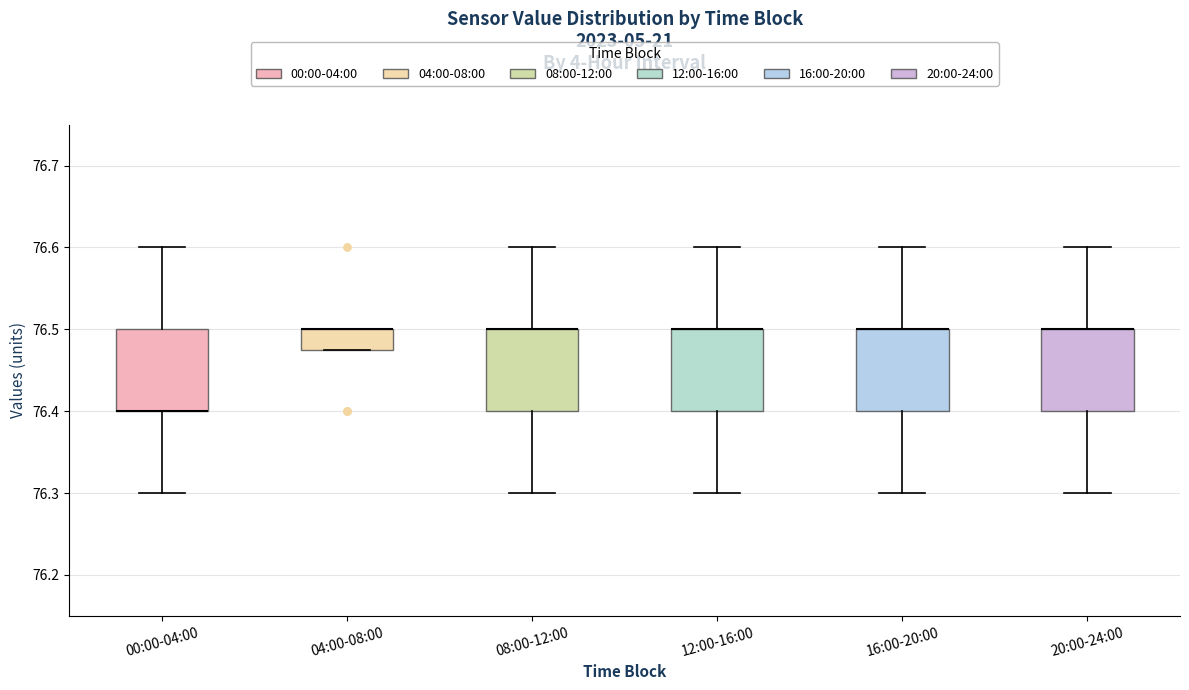

Reading left to right, transcribe this box plot: for each box, give where its median line is, the range the box spans, and where its two whiskers end, as read against the y-axis. The values are not printed on the chart, so give them approximately, as read against the axis.

00:00-04:00: median 76.40 (drawn on the box's lower edge), box 76.40 to 76.50, whiskers 76.30 to 76.60
04:00-08:00: median 76.50 (drawn on the box's upper edge), box 76.48 to 76.50, whiskers 76.48 to 76.50
08:00-12:00: median 76.50 (drawn on the box's upper edge), box 76.40 to 76.50, whiskers 76.30 to 76.60
12:00-16:00: median 76.50 (drawn on the box's upper edge), box 76.40 to 76.50, whiskers 76.30 to 76.60
16:00-20:00: median 76.50 (drawn on the box's upper edge), box 76.40 to 76.50, whiskers 76.30 to 76.60
20:00-24:00: median 76.50 (drawn on the box's upper edge), box 76.40 to 76.50, whiskers 76.30 to 76.60